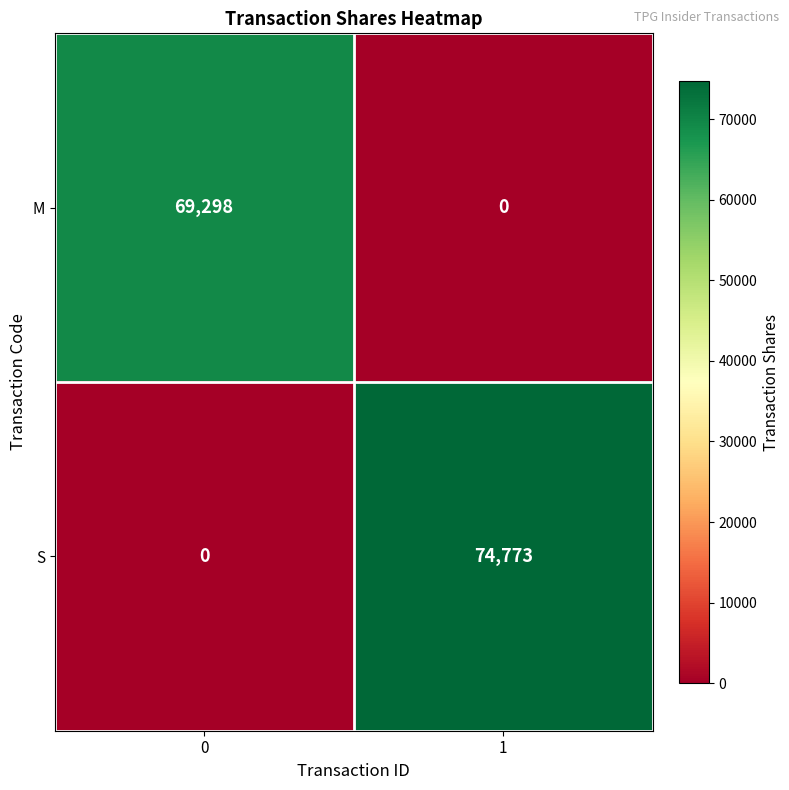

At which category is the sum across all series the highest?

1